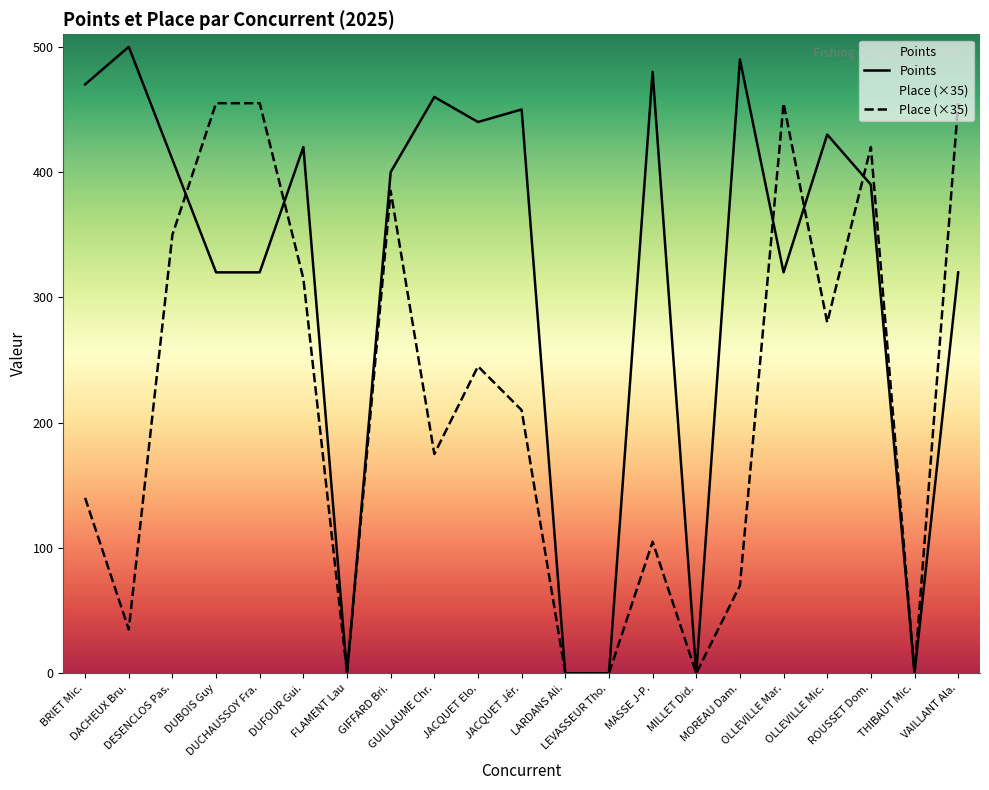

How many lines are shown in the chart?

2